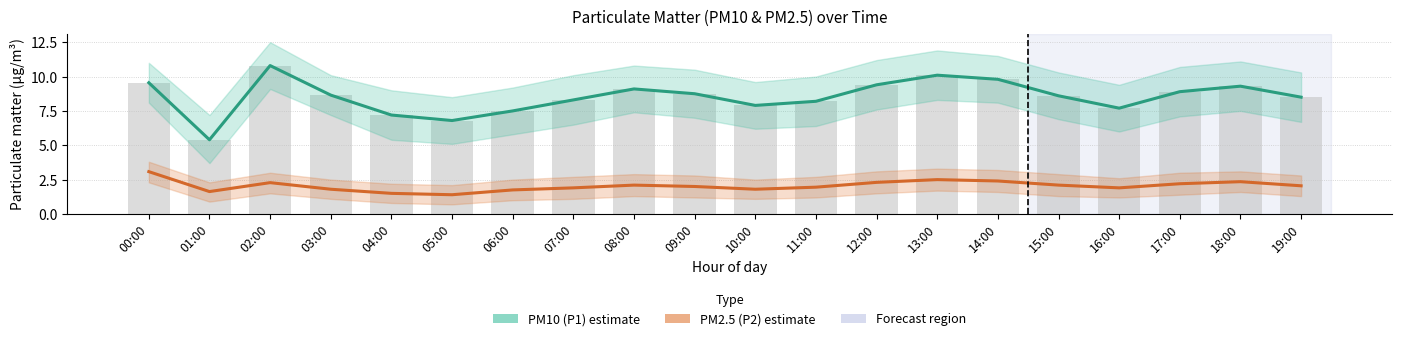

The PM2.5 (P2) estimate series shows 2.4 at 18:00. True or false?

True